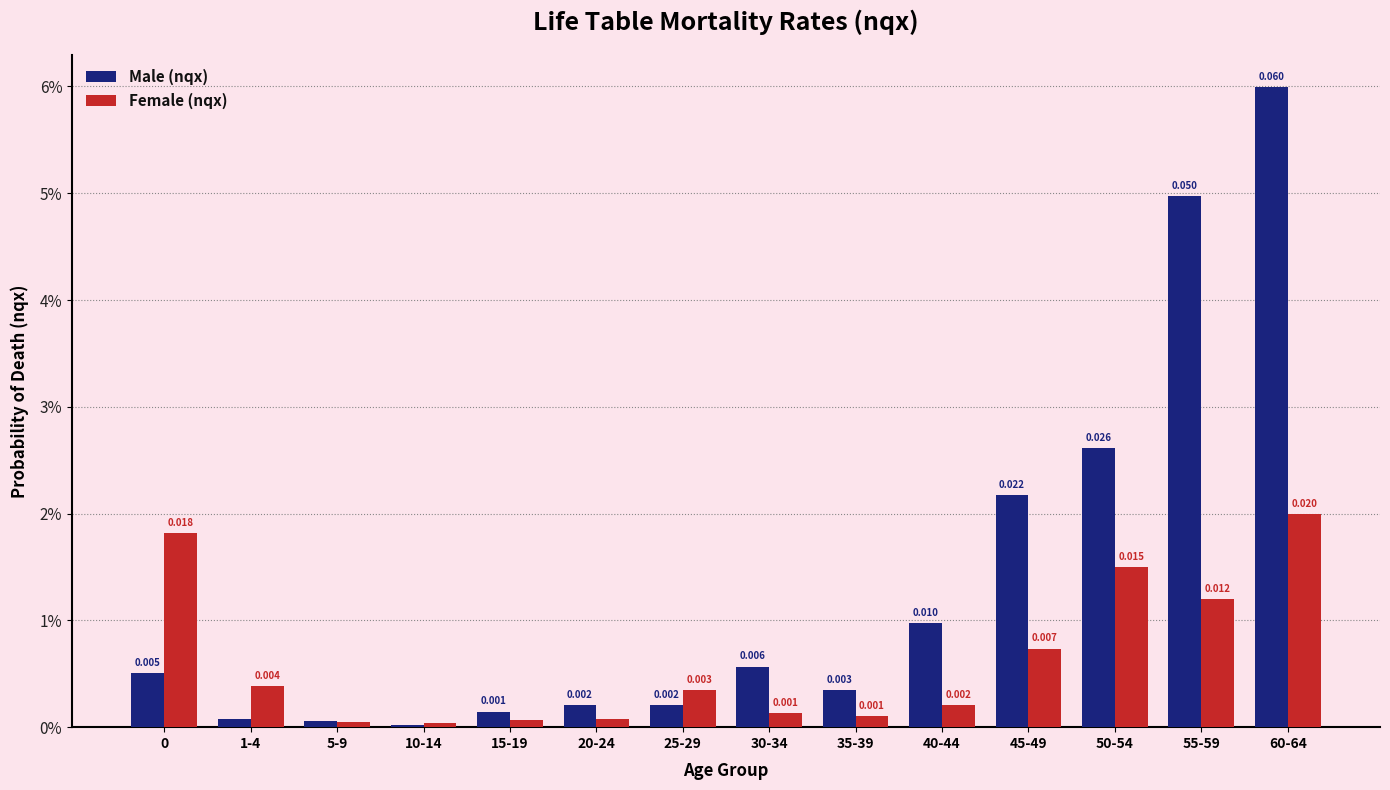

List the series in order of their peak value, lowest first.

Female (nqx), Male (nqx)